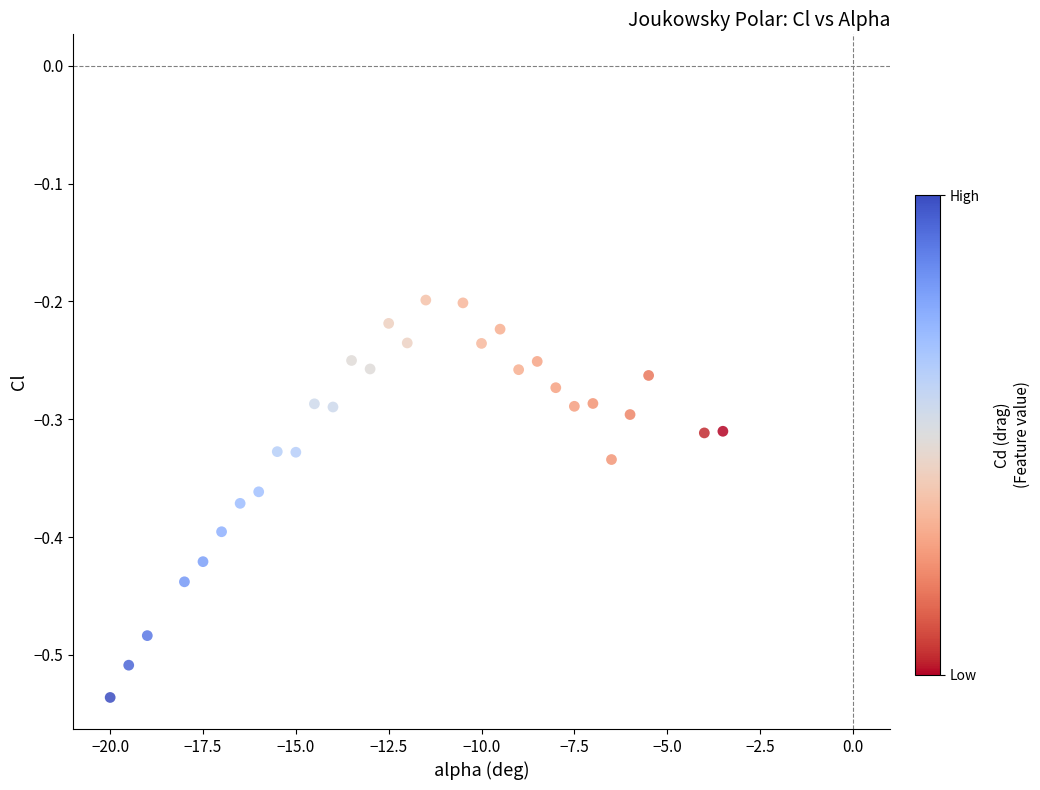

What is the range of X values (max minus min)?

16.5